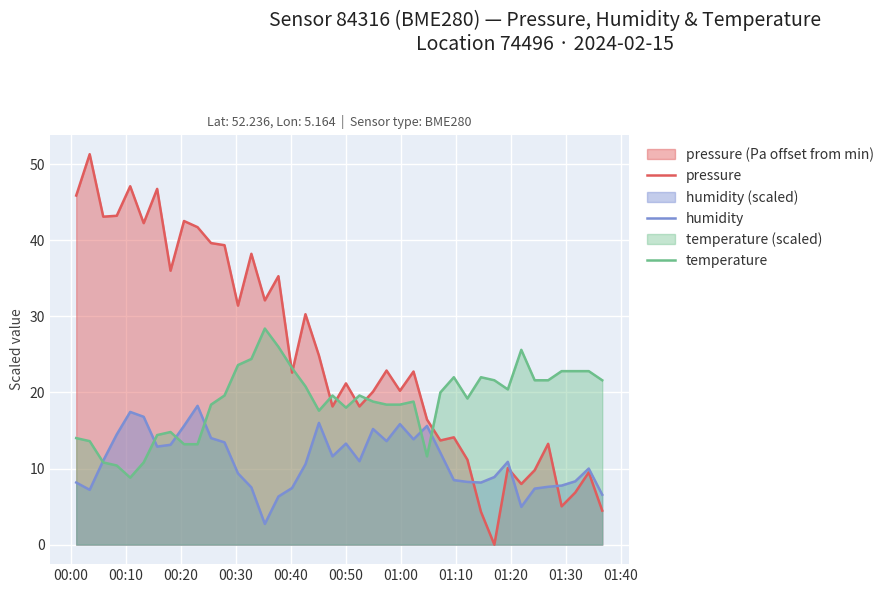

What is the value of the humidity point at the 24th from the left?

13.6